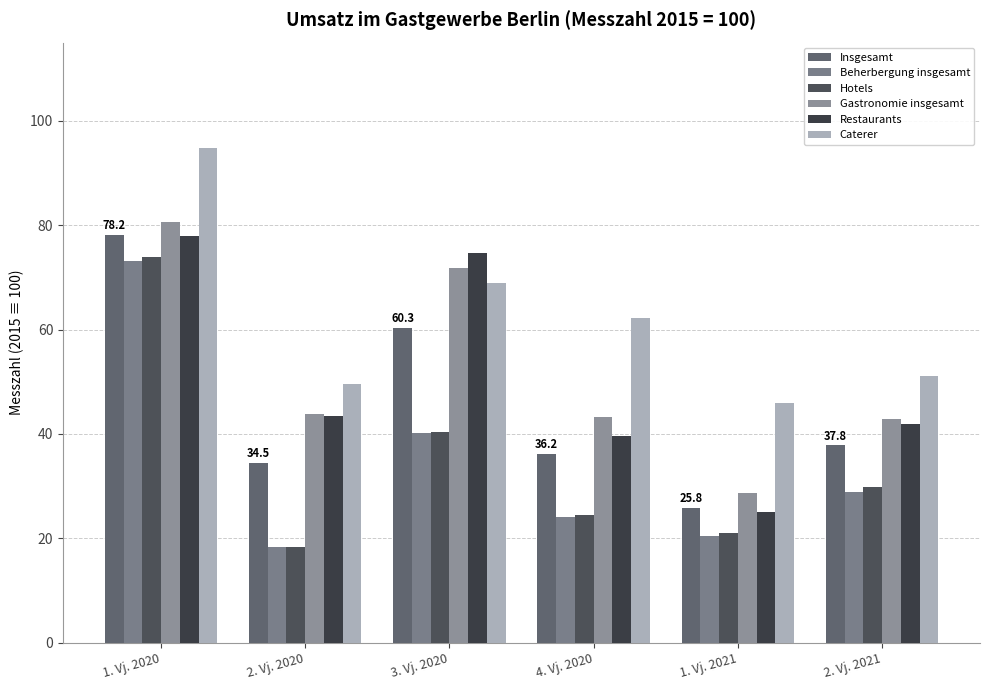

True or false: Gastronomie insgesamt has a value of 99.4 at 3. Vj. 2020.

False